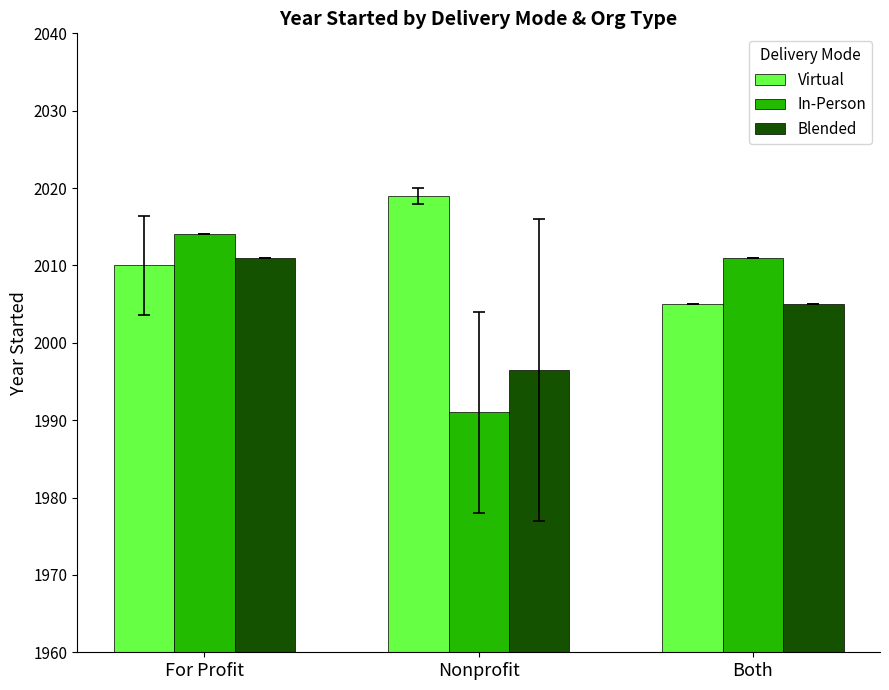

At which category is the sum across all series the highest?

For Profit